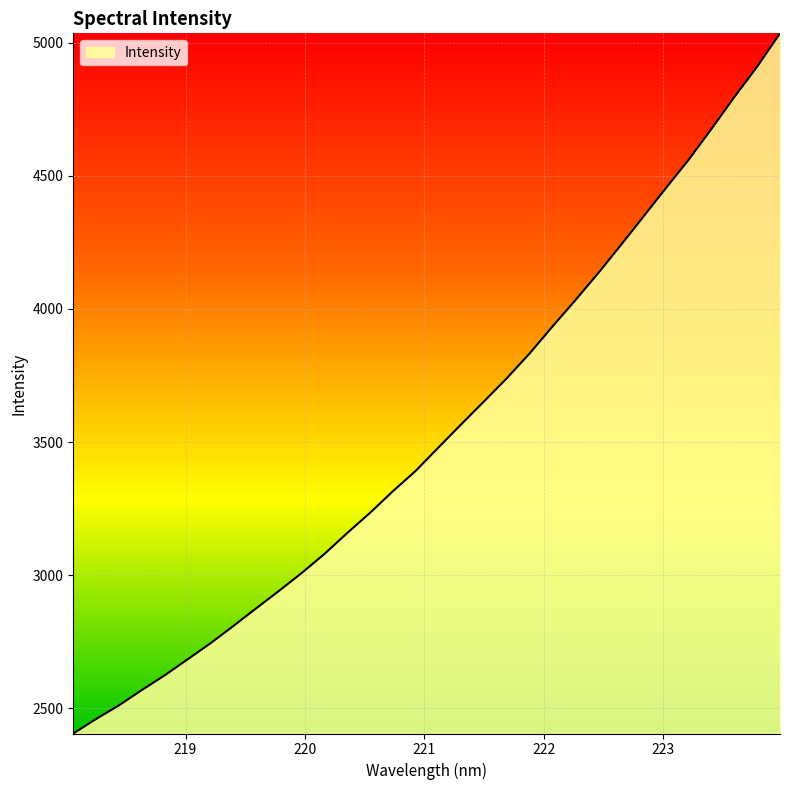

How many series are shown in this chart?

1